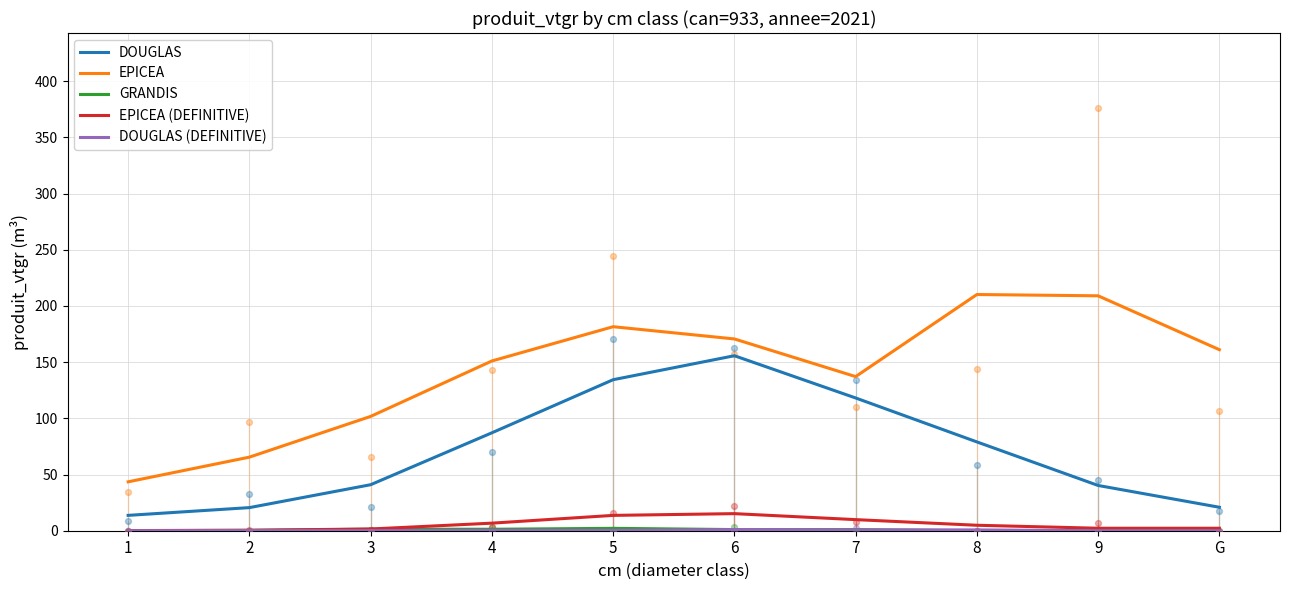

Which series contains the highest Y value?

EPICEA